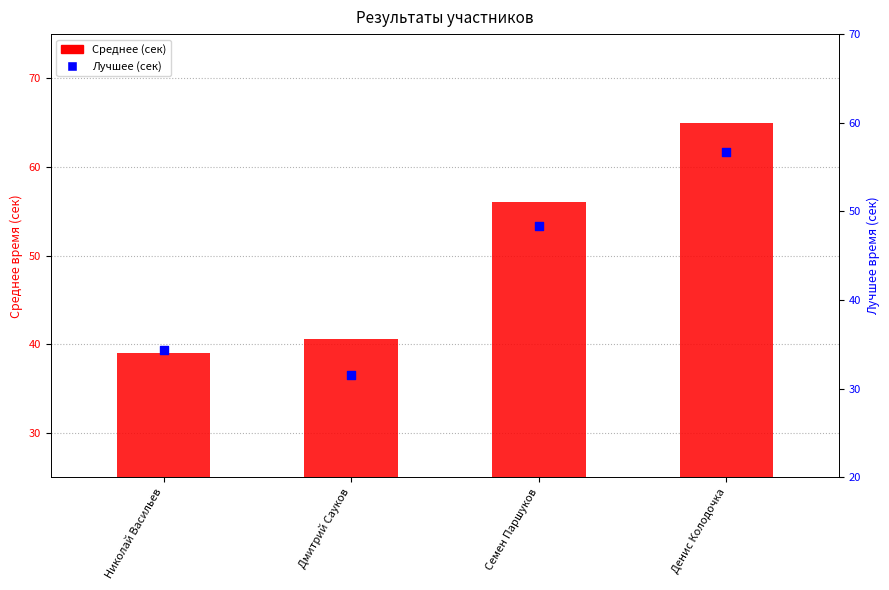

At how many categories does at least one series exceed 46?

2